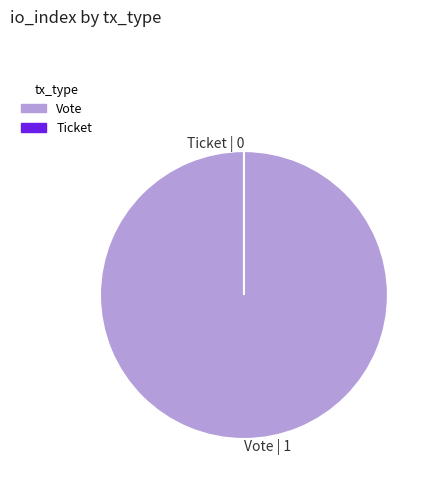

What portion of the pie excludes Ticket?

100.0%